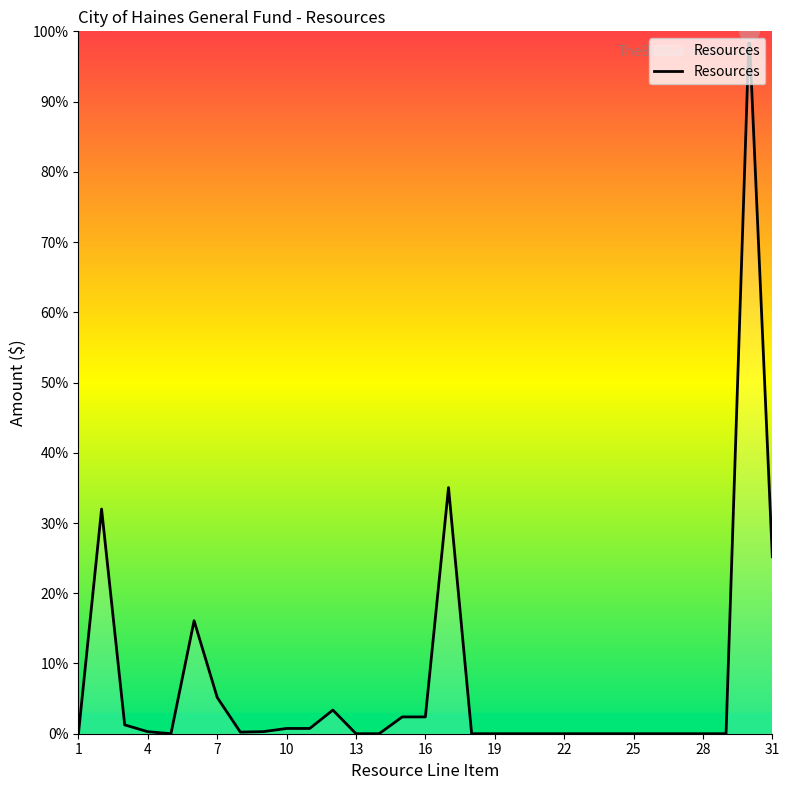

What is the greatest value displayed?

100.0